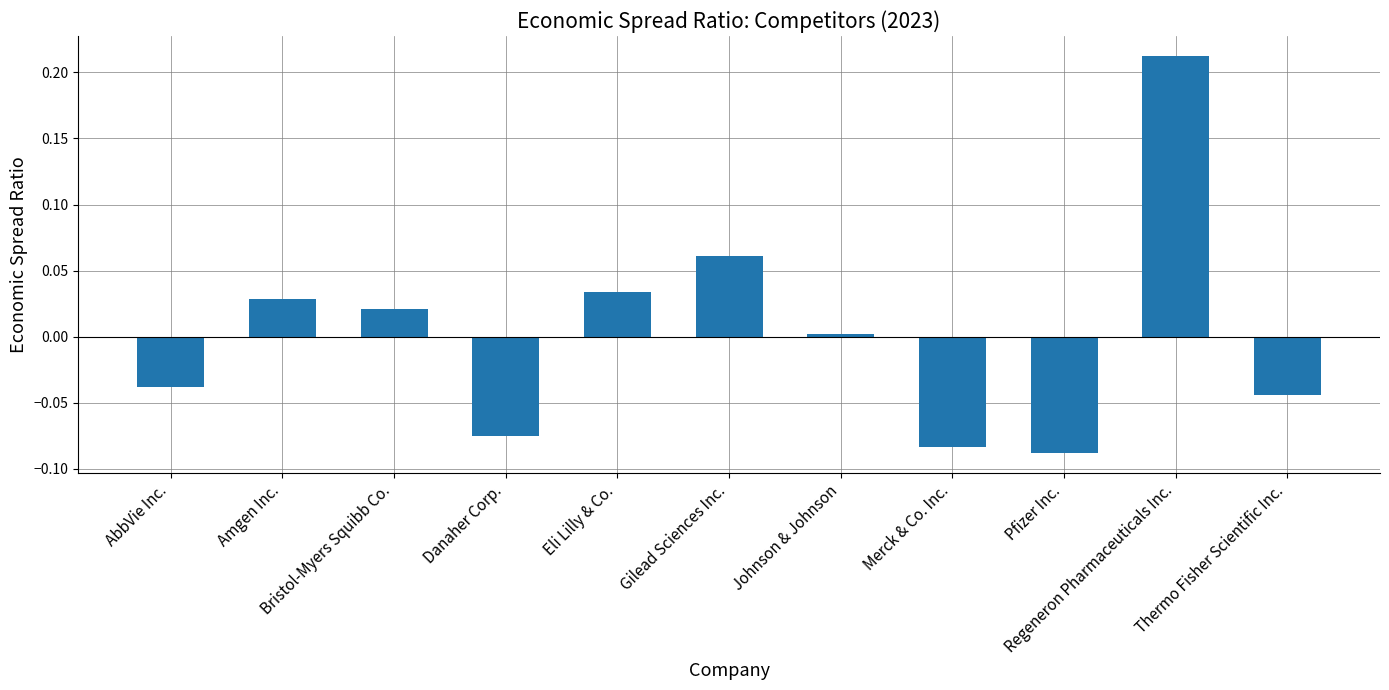

List the labels in order of value, largest first.

Regeneron Pharmaceuticals Inc., Gilead Sciences Inc., Eli Lilly & Co., Amgen Inc., Bristol-Myers Squibb Co., Johnson & Johnson, AbbVie Inc., Thermo Fisher Scientific Inc., Danaher Corp., Merck & Co. Inc., Pfizer Inc.